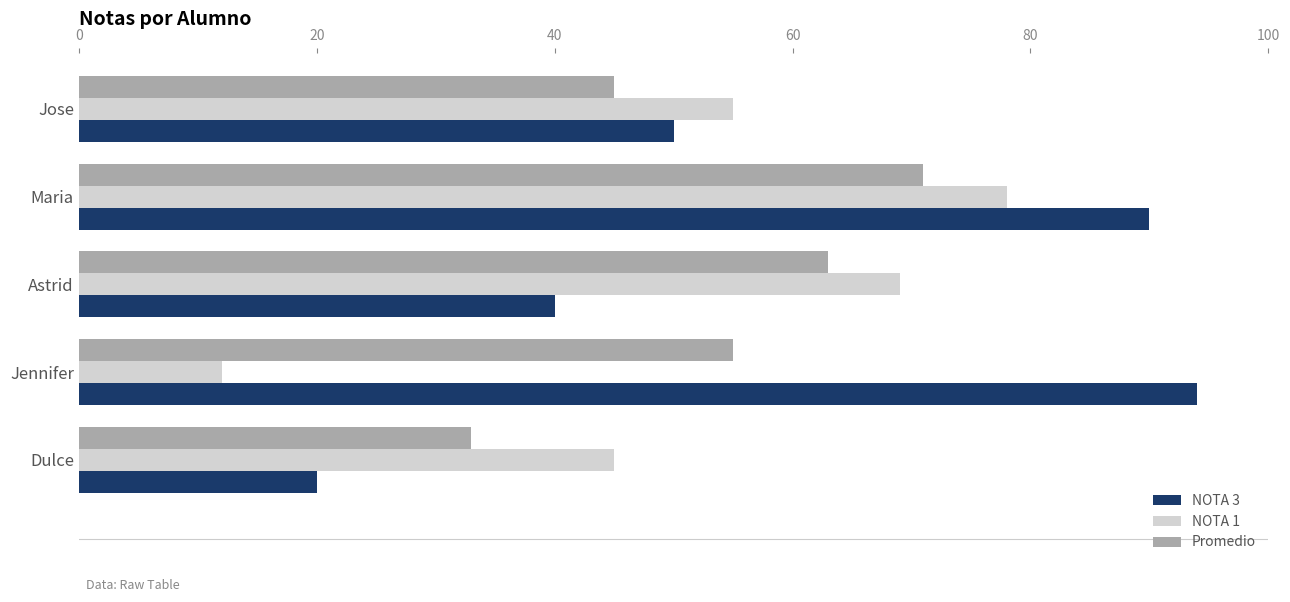

List the series in order of their overall mean, highest first.

NOTA 3, Promedio, NOTA 1